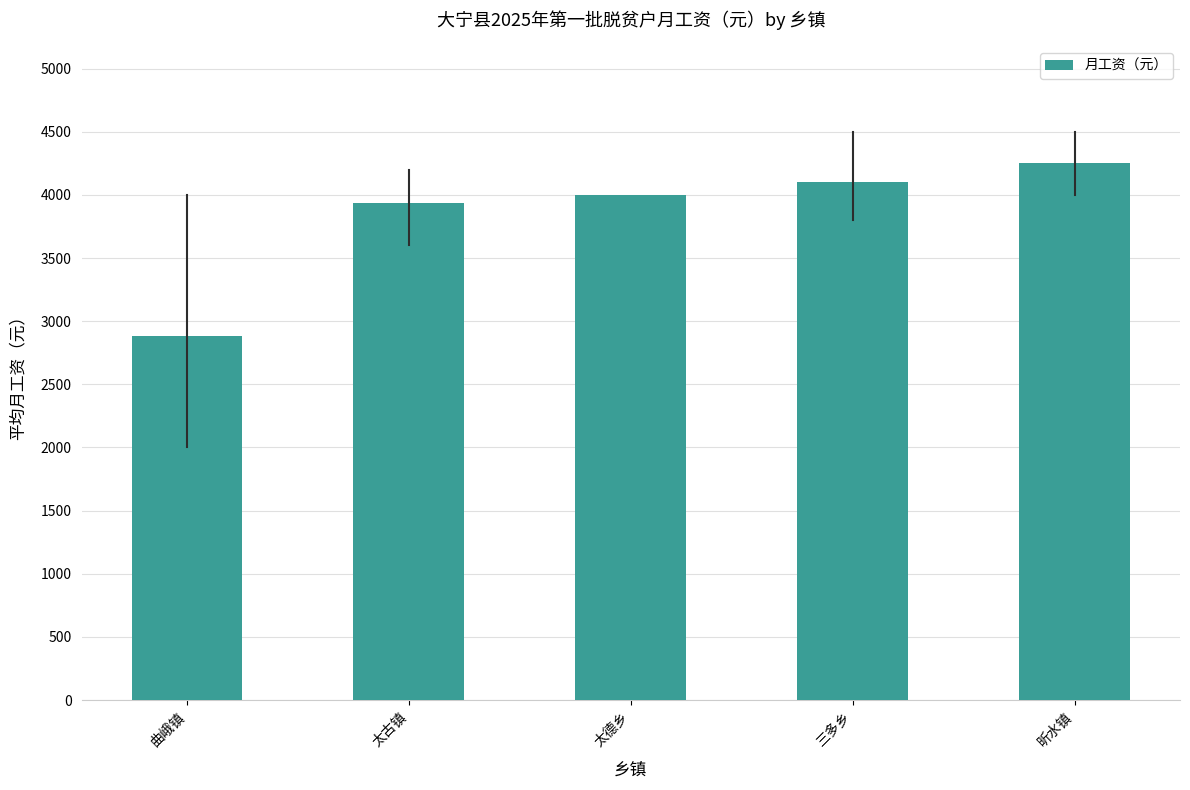

Which category has the highest value across all series?

昕水镇